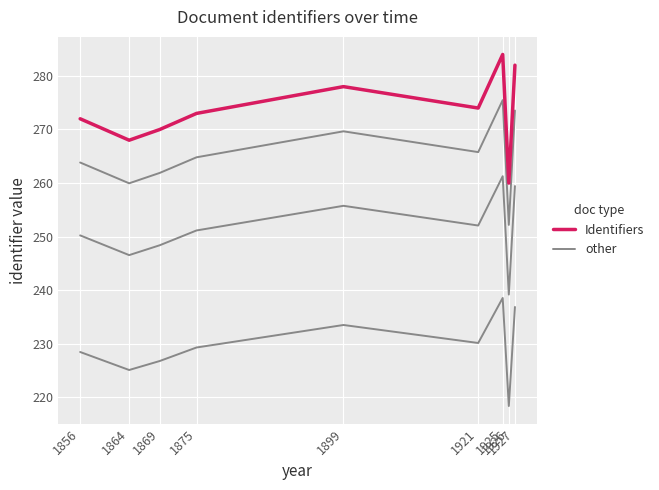

What is the value of the other point at the 5th from the left?

255.8